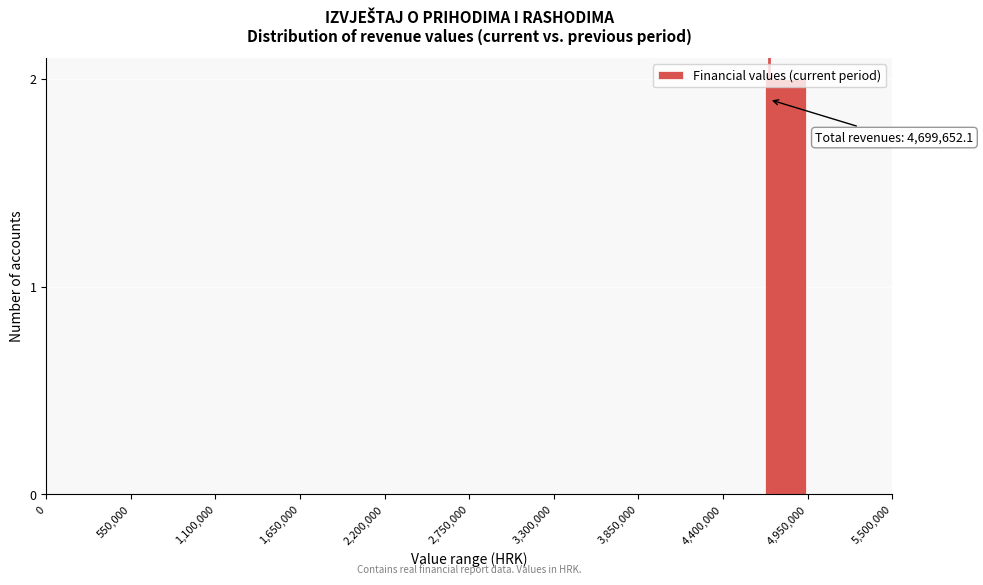

Read against the x-axis, roughly where is the centre of the tallest bar?

4800000